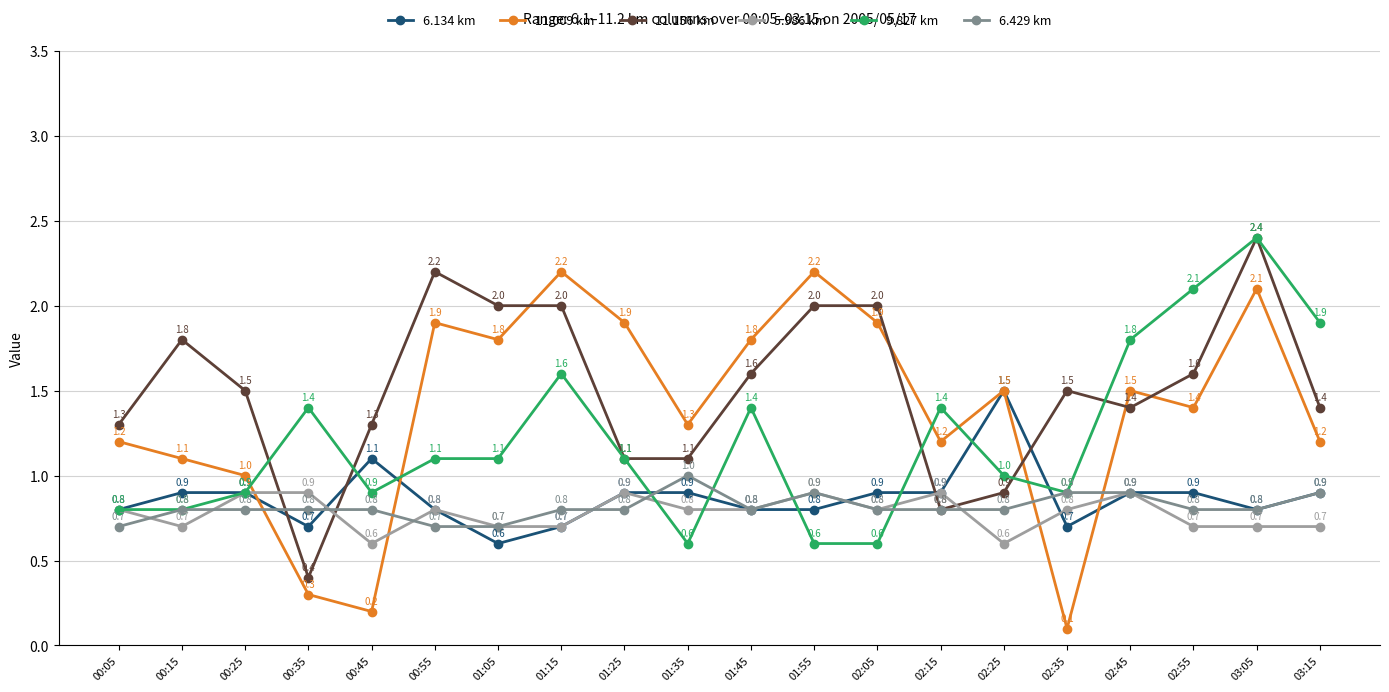

What value does the 11.156 km series have at 00:55?

2.2